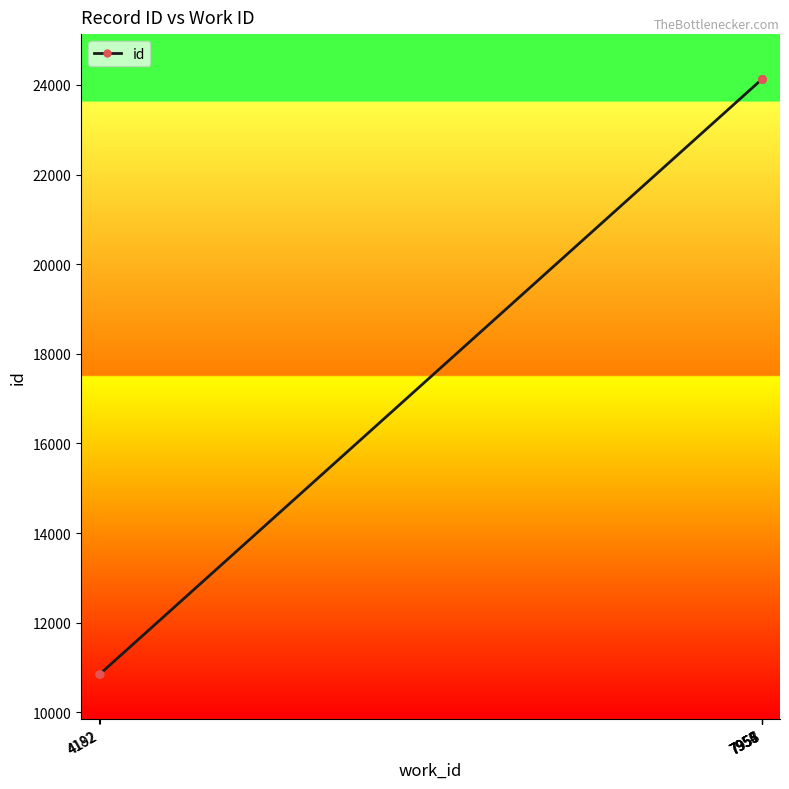

Between 4192 and 7956, which is larger?

7956